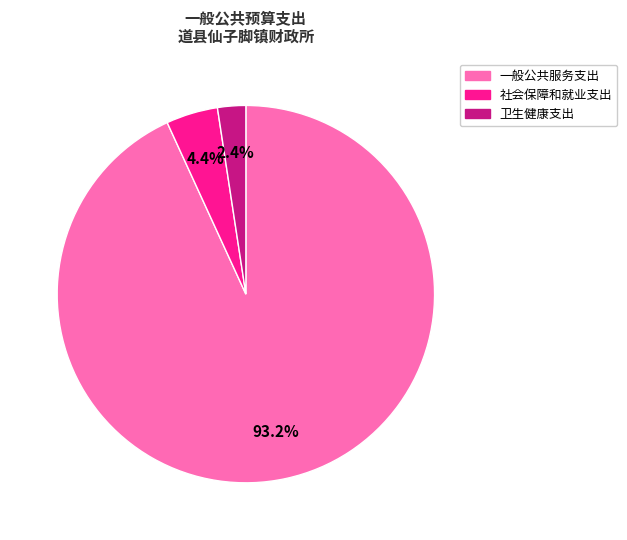

True or false: 一般公共服务支出 accounts for 93% of the total.

True